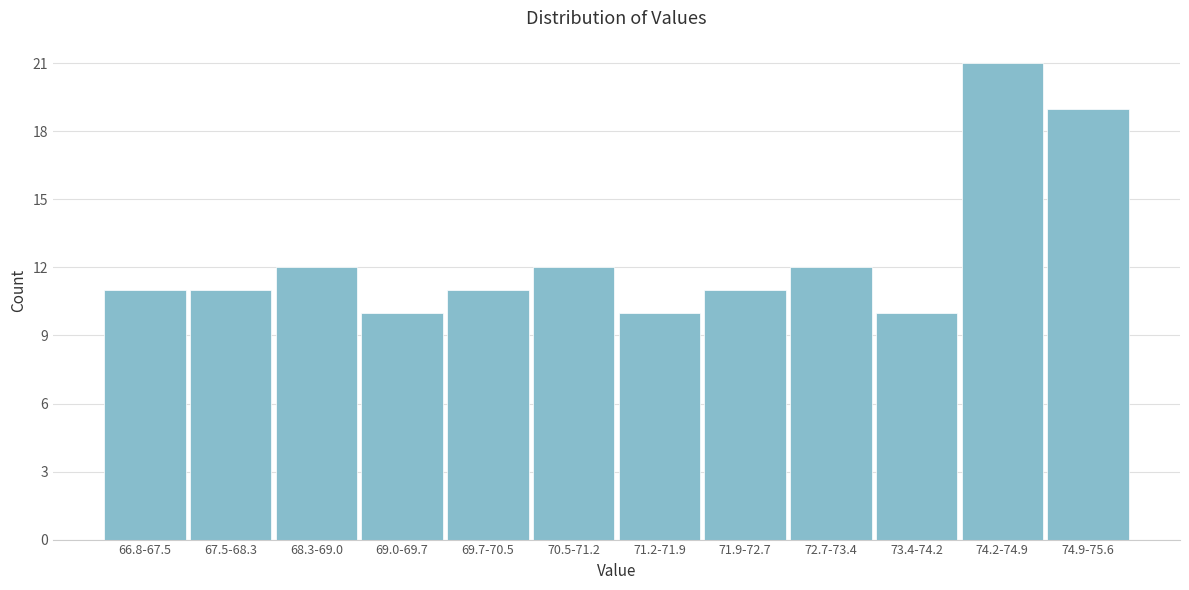

Reading left to right, transcribe all the data shown in this chart.

66.8-67.5=11	67.5-68.3=11	68.3-69.0=12	69.0-69.7=10	69.7-70.5=11	70.5-71.2=12	71.2-71.9=10	71.9-72.7=11	72.7-73.4=12	73.4-74.2=10	74.2-74.9=21	74.9-75.6=19